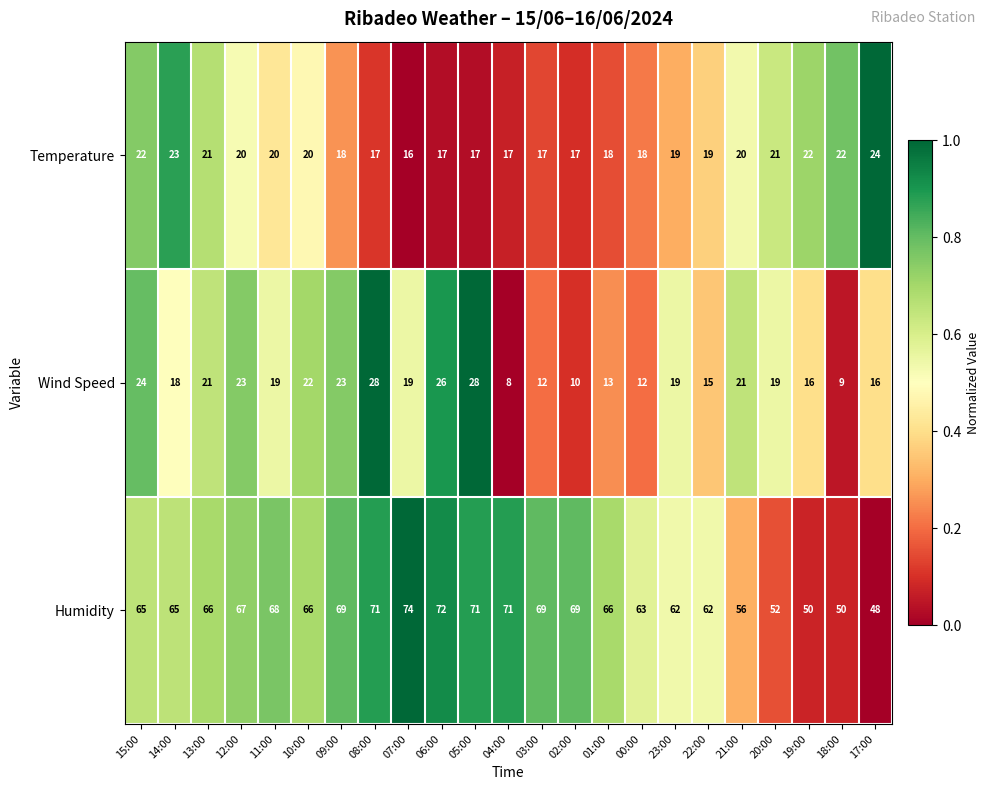

Which series changed the most between 13:00 and 05:00?

Wind Speed